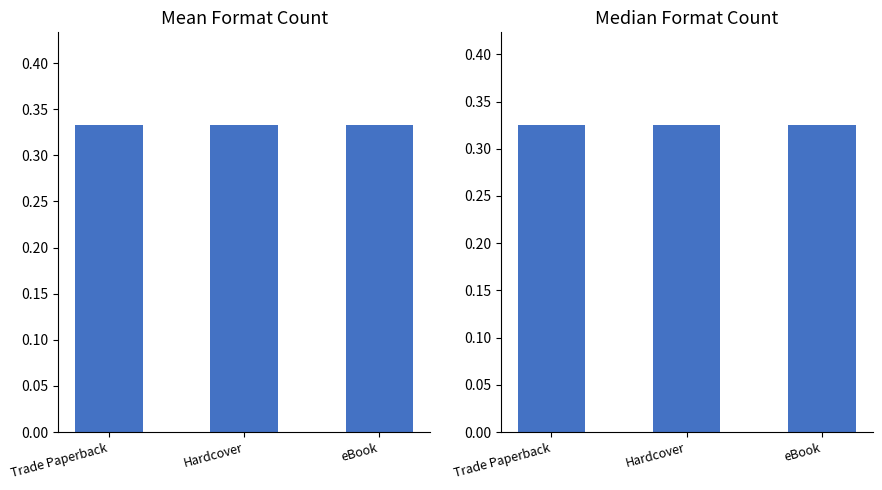

Reading right to left, list all the values displayed in this chart.

Mean Format Count: 0.3	0.3	0.3
Median Format Count: 0.3	0.3	0.3